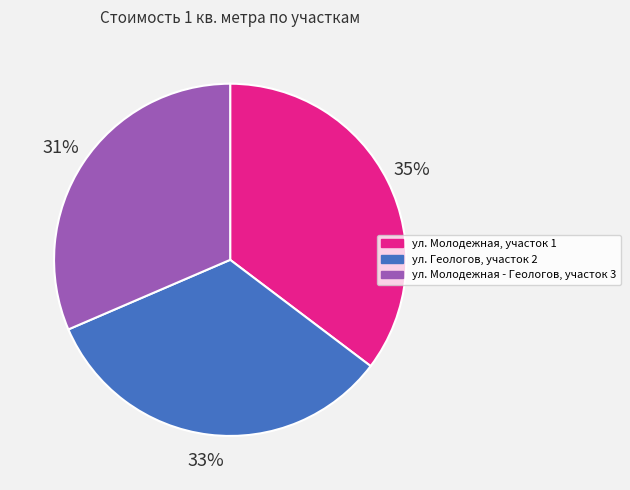

Is ул. Молодежная, участок 1 the majority of the pie?

No